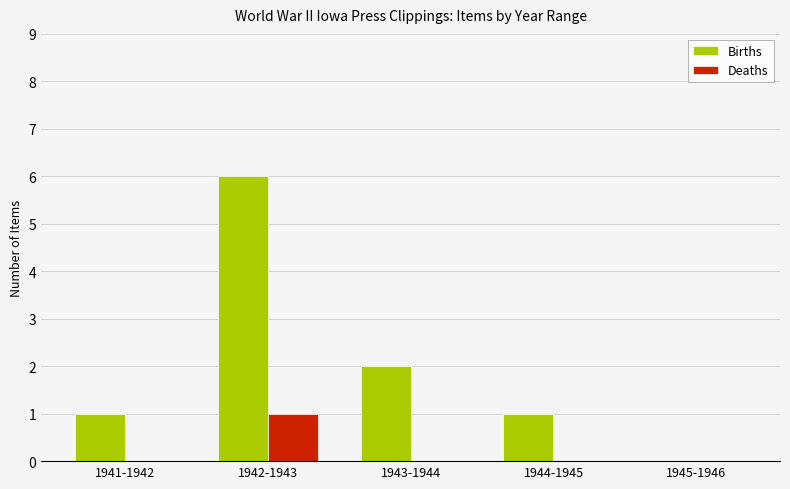

Count the number of categories in the chart.

5